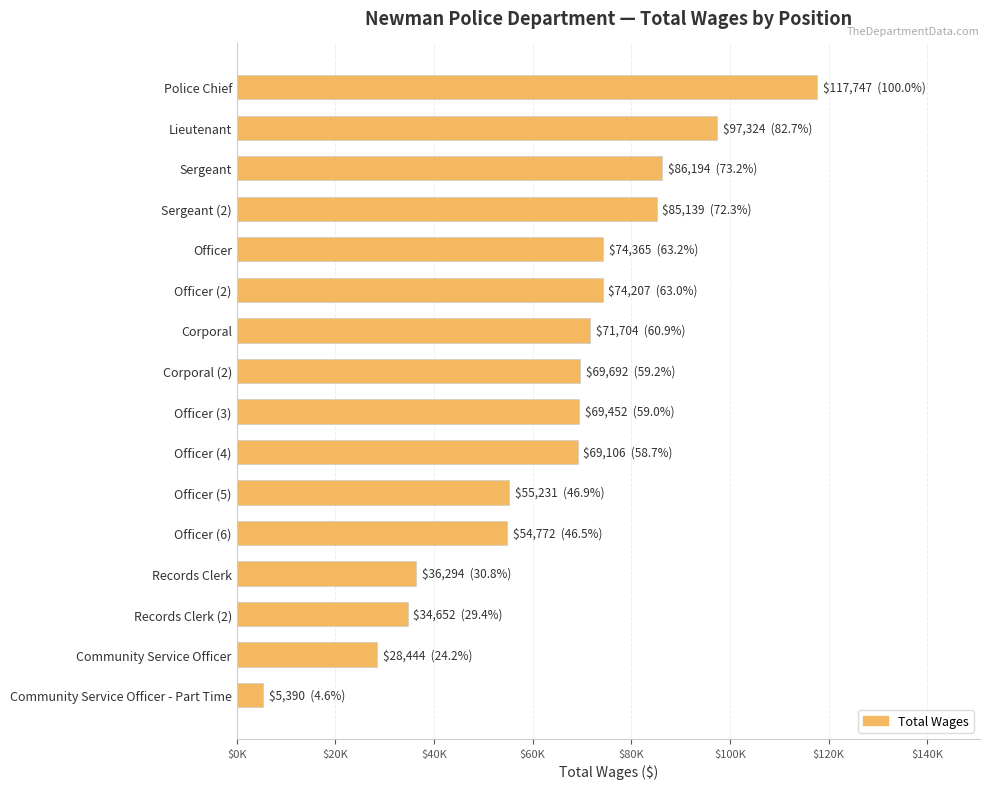

Are the bars horizontal?

Yes